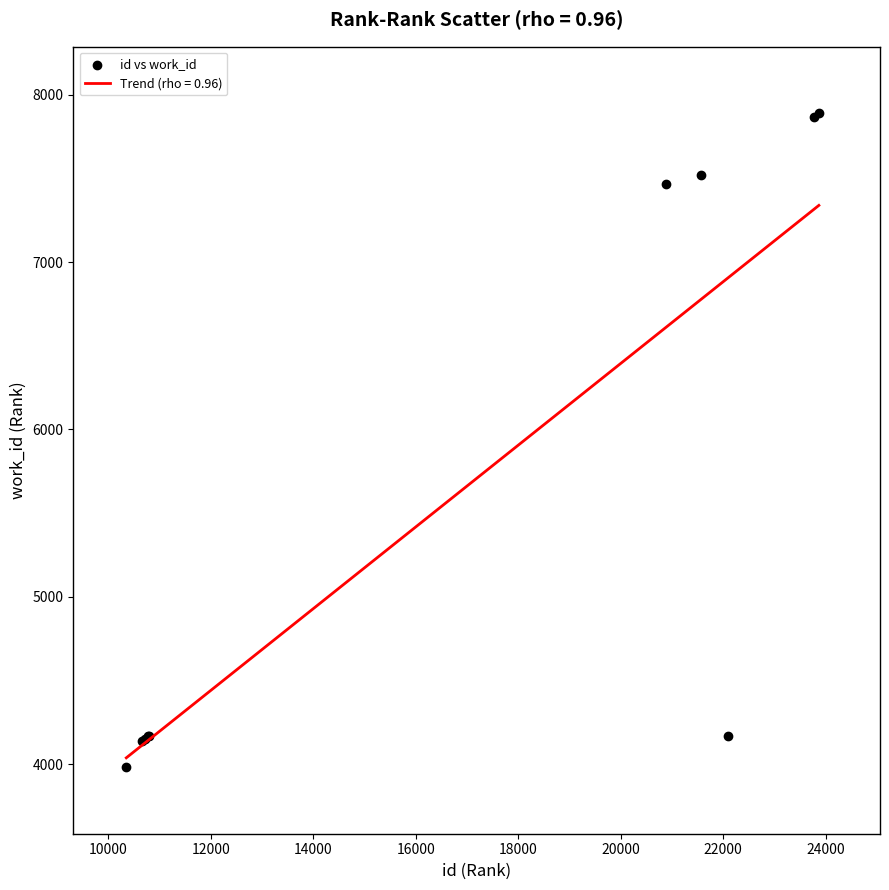

What Y value in the scatter plot is closest to 5937?

7464